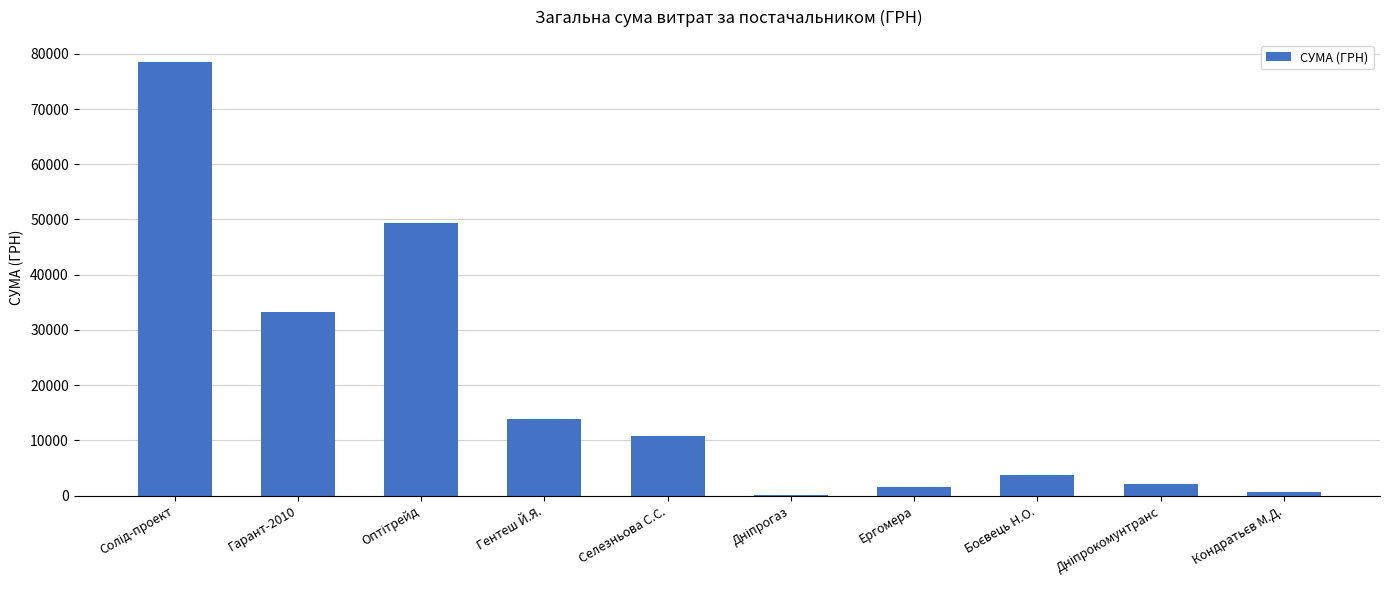

What is the greatest value displayed?

78600.0